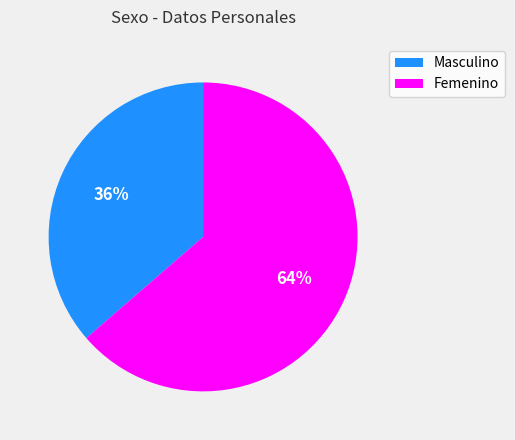

To the nearest percent, what percentage of the pie is Masculino?

36%